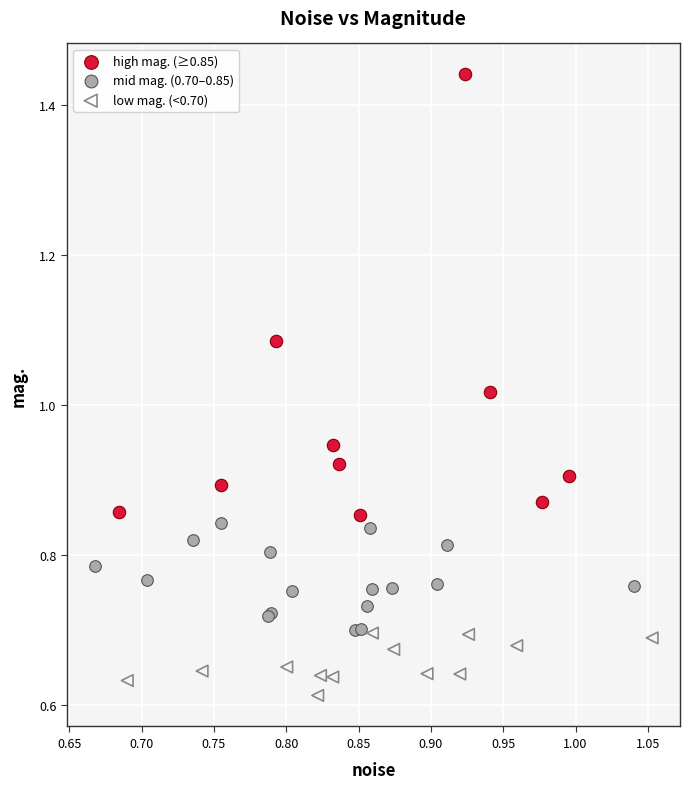

Which series reaches the maximum Y coordinate?

high mag. (≥0.85)